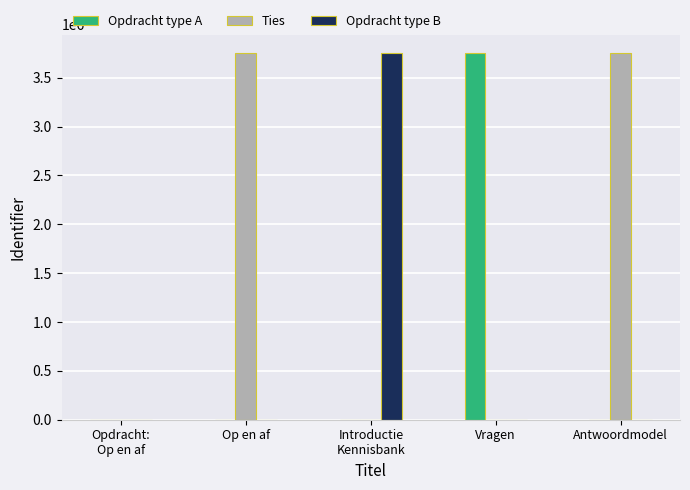

What is the sum of all Ties values?

7508361